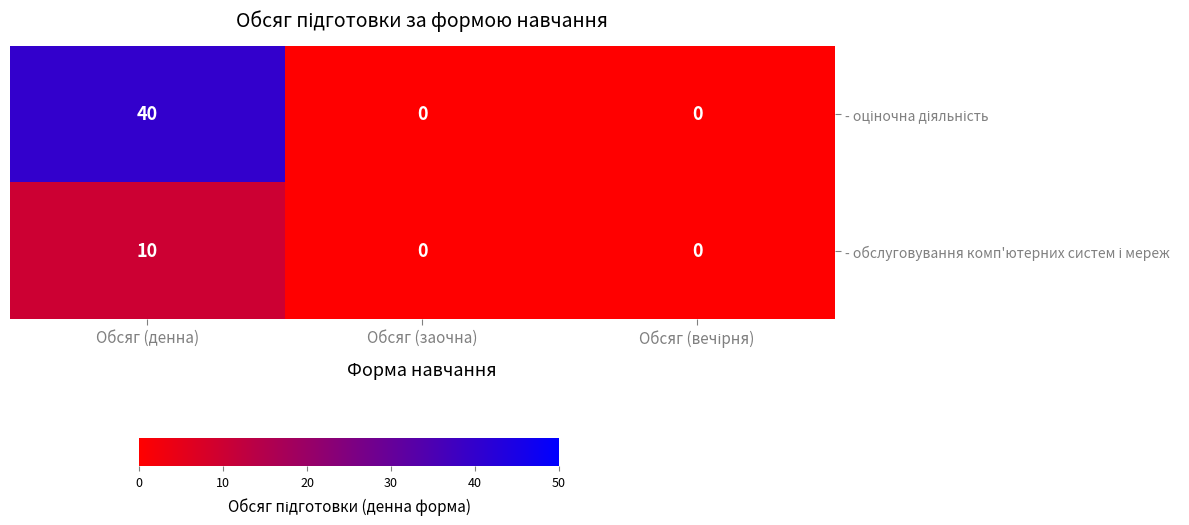

What is the difference between the highest and lowest values at Обсяг (денна)?

30